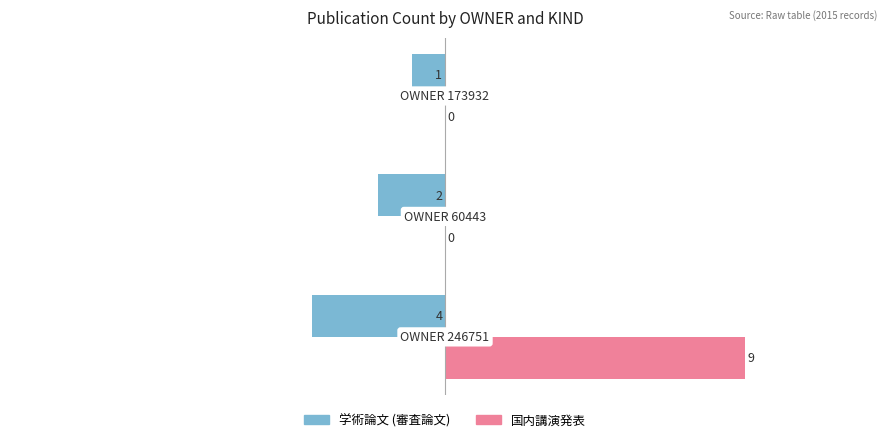

Which series has the largest range (max minus min)?

国内講演発表